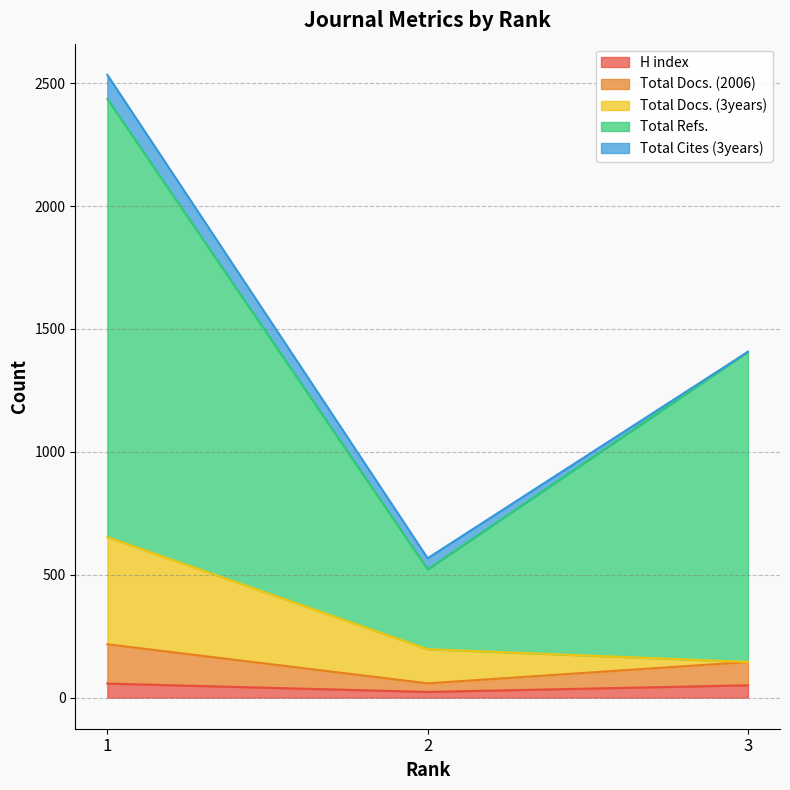

Is it true that H index equals 57 at 1?

True